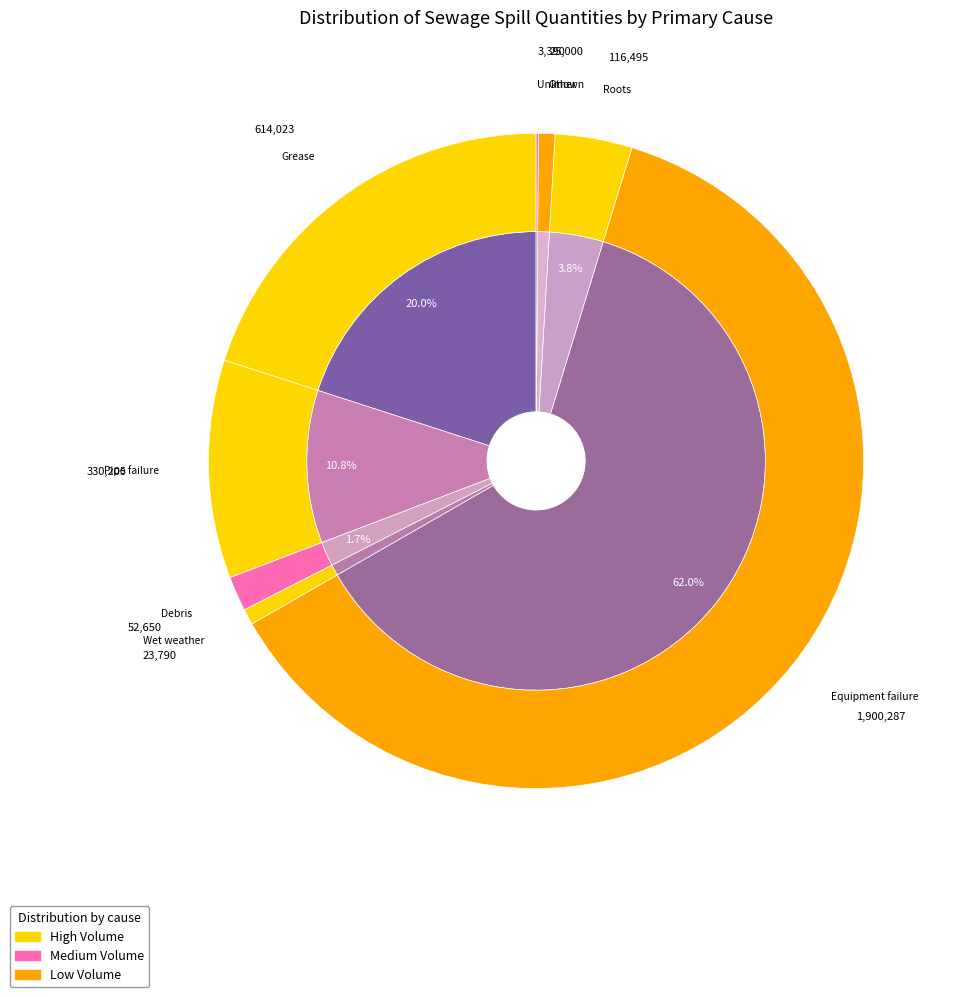

What percentage do Other and Pipe failure together represent?

11.6%